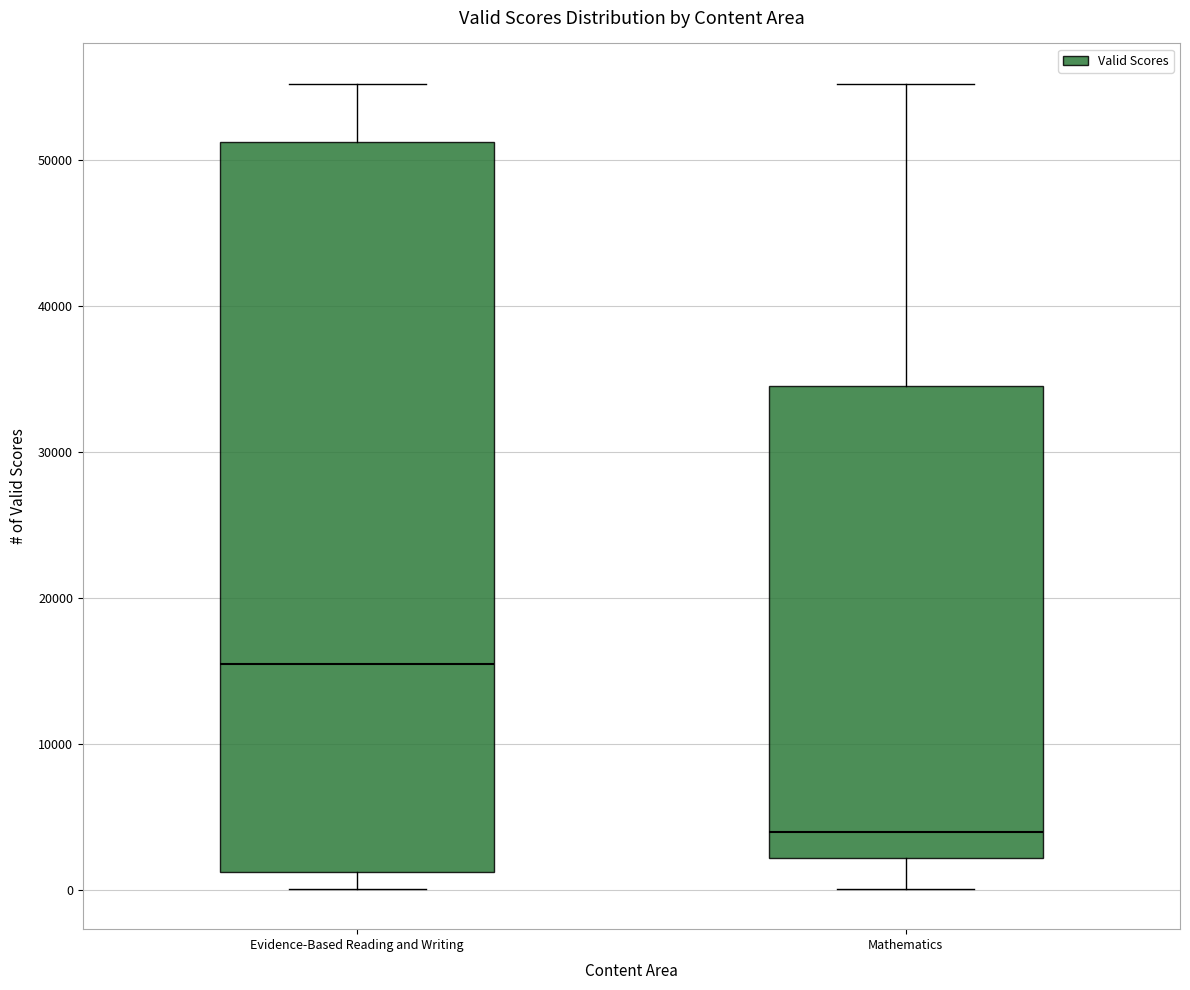

Which box is the tallest, from its lower edge to its upper edge?

Evidence-Based Reading and Writing